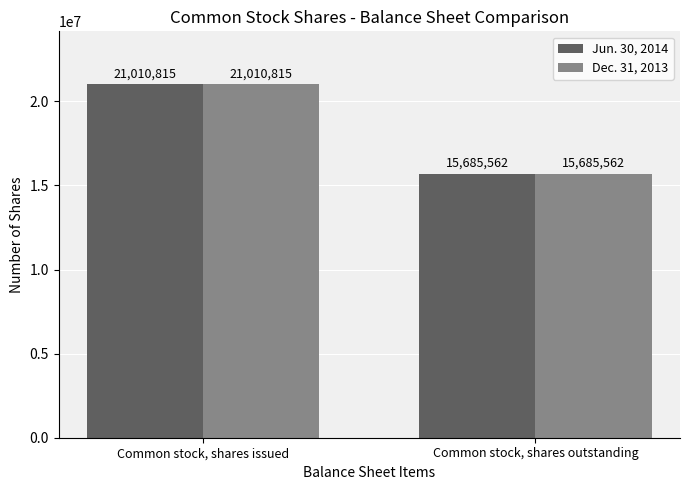

What are all the series names shown in the legend?

Jun. 30, 2014, Dec. 31, 2013